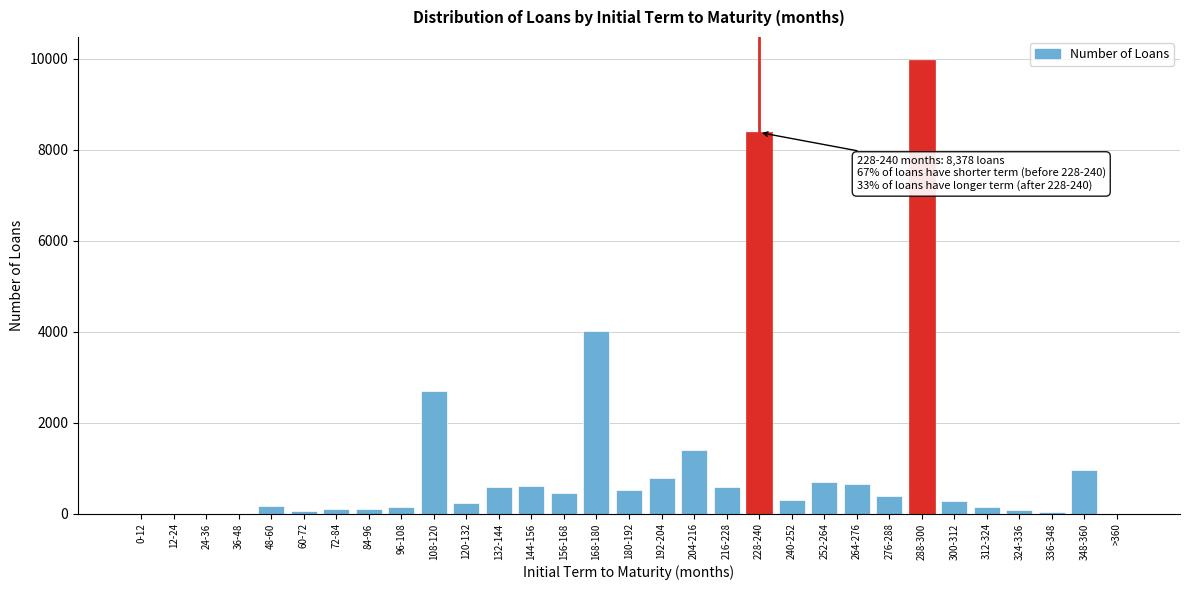

At which label is the value closest to 4989?

168-180